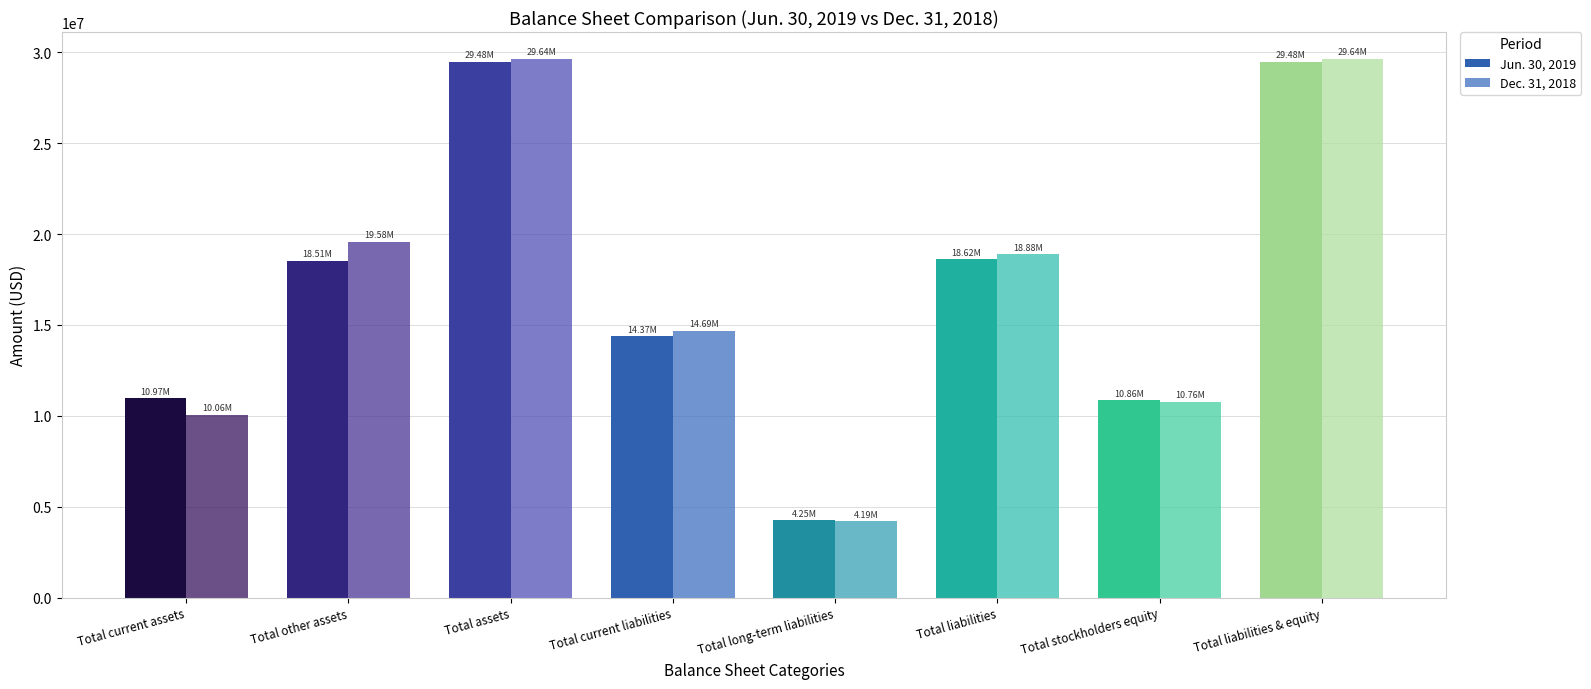

How many data points in Jun. 30, 2019 are above 18511902?

3